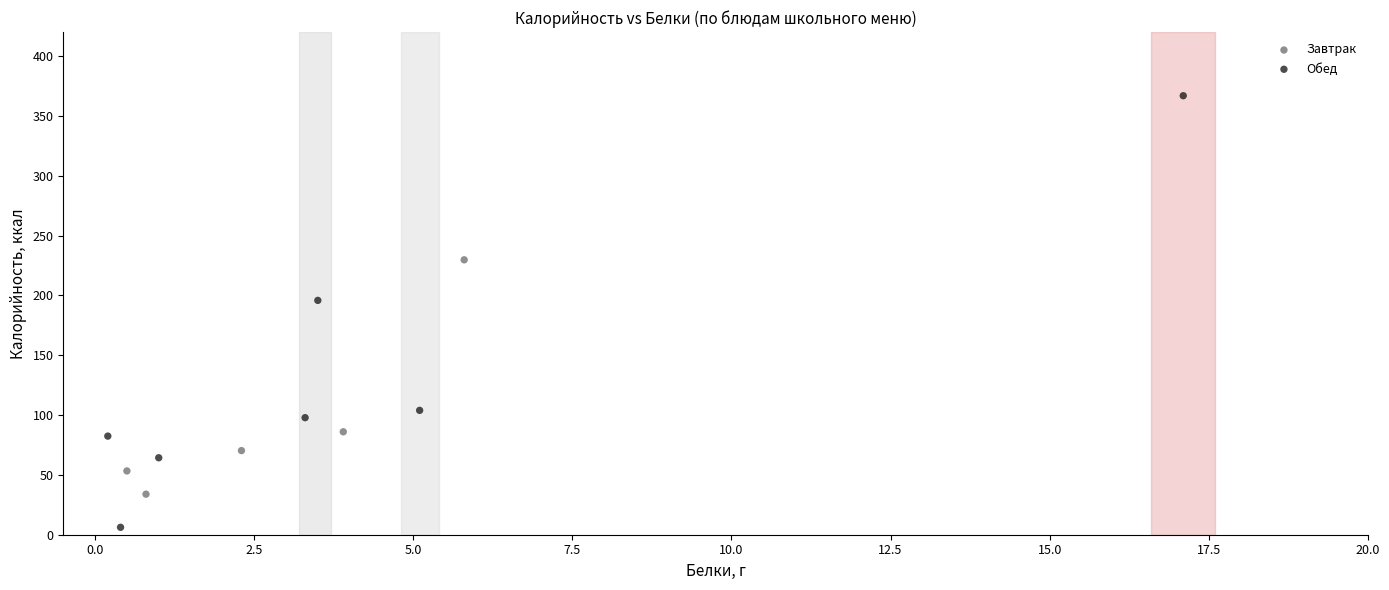

Which series has the widest spread of Y values?

Обед